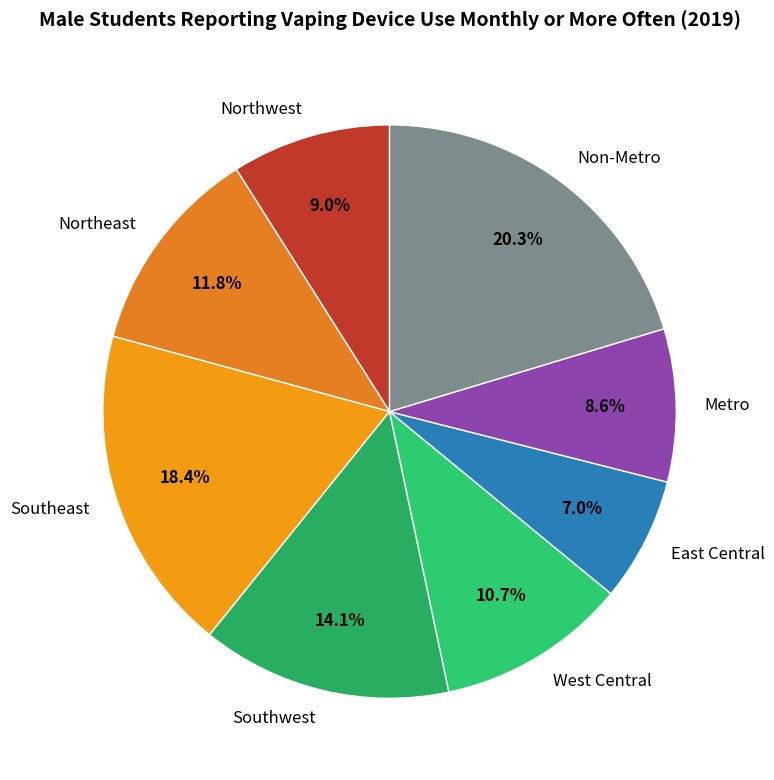

Count the number of slices in the pie.

8